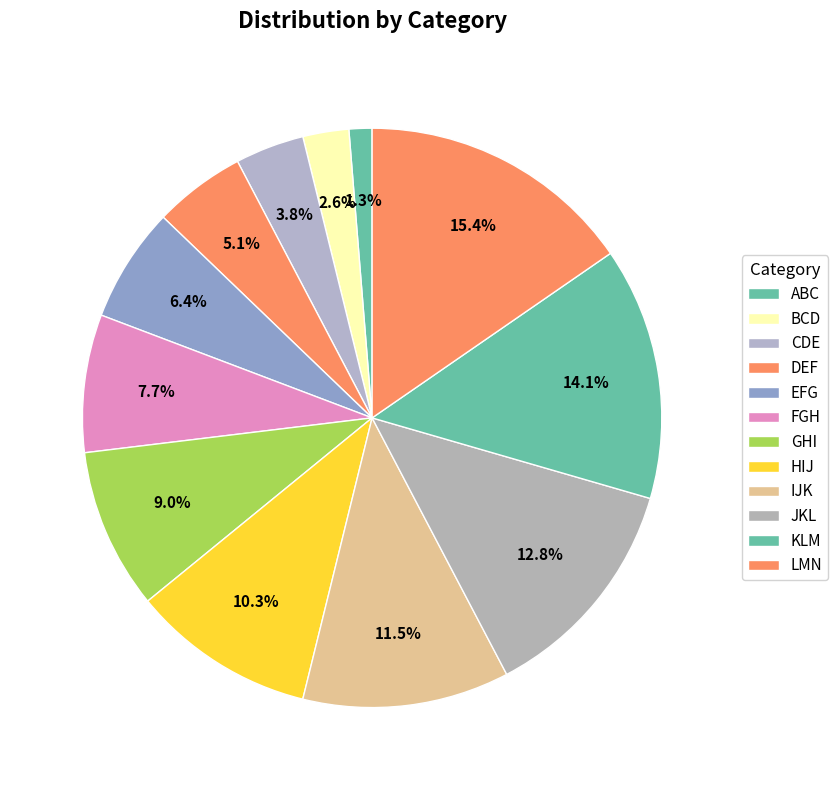

How many segments does this pie chart have?

12